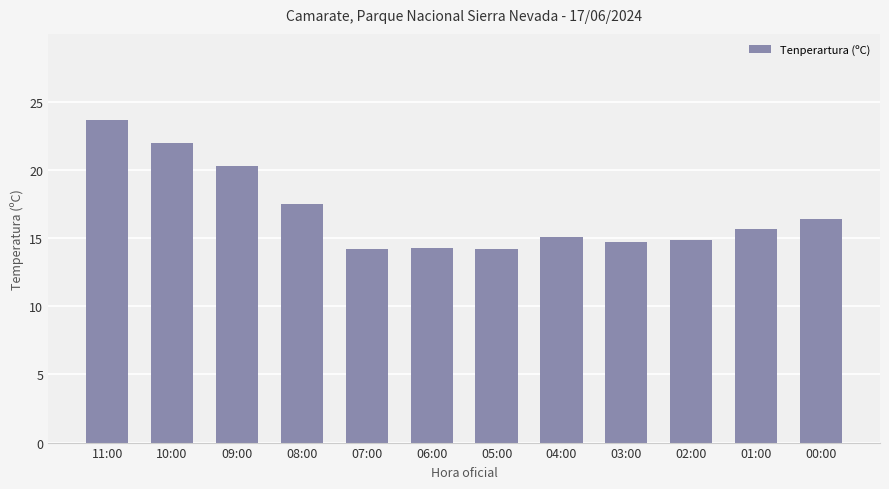

Is it true that the value at 08:00 is 12.0?

False